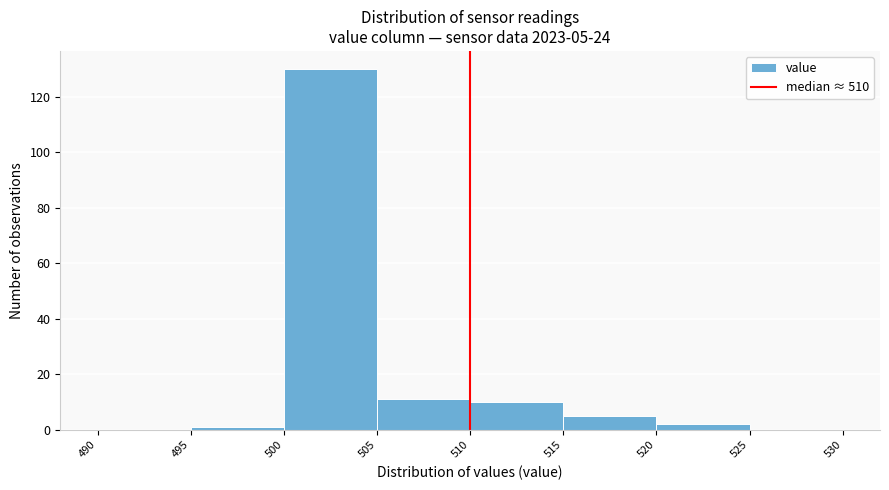

Over which range of the x-axis is the bar tallest?

500 to 505